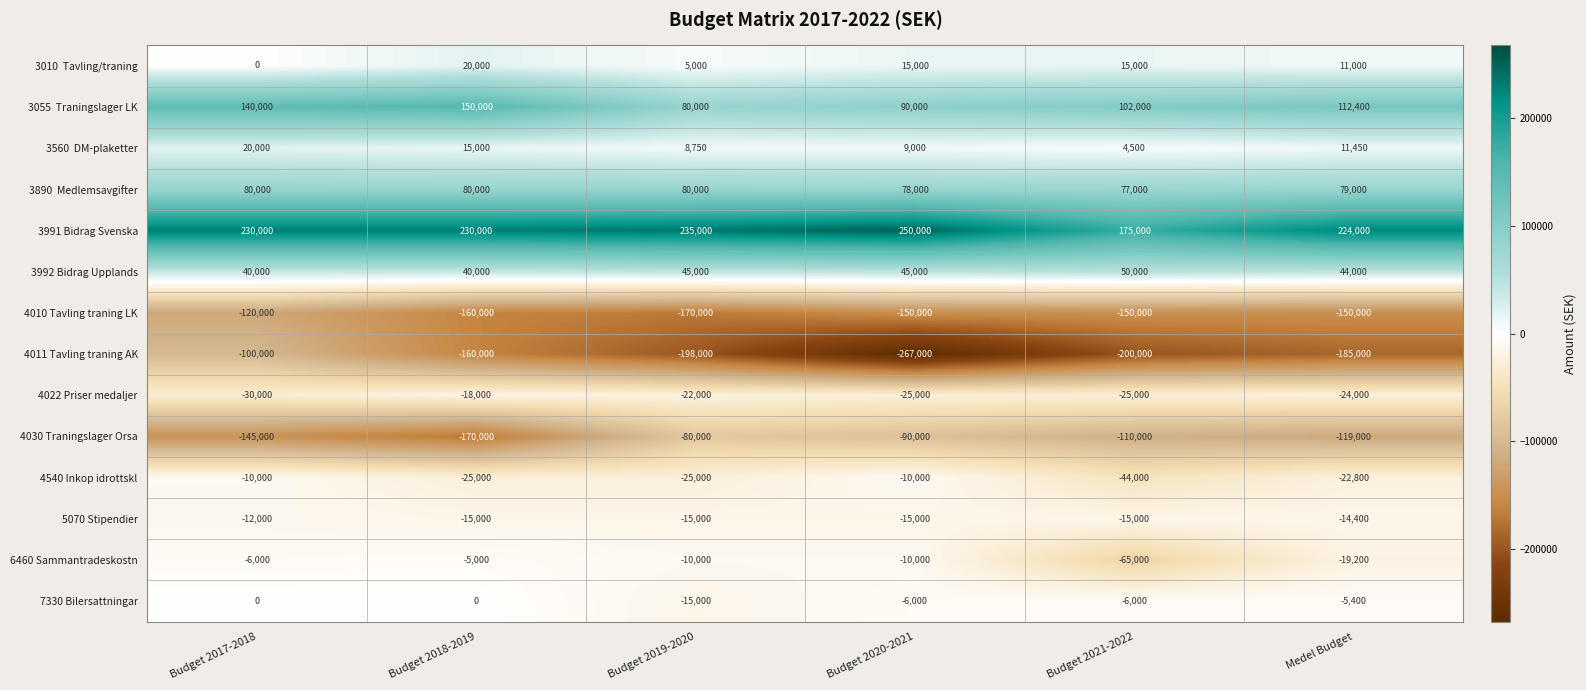

Which category has the lowest value across all series?

Budget 2020-2021